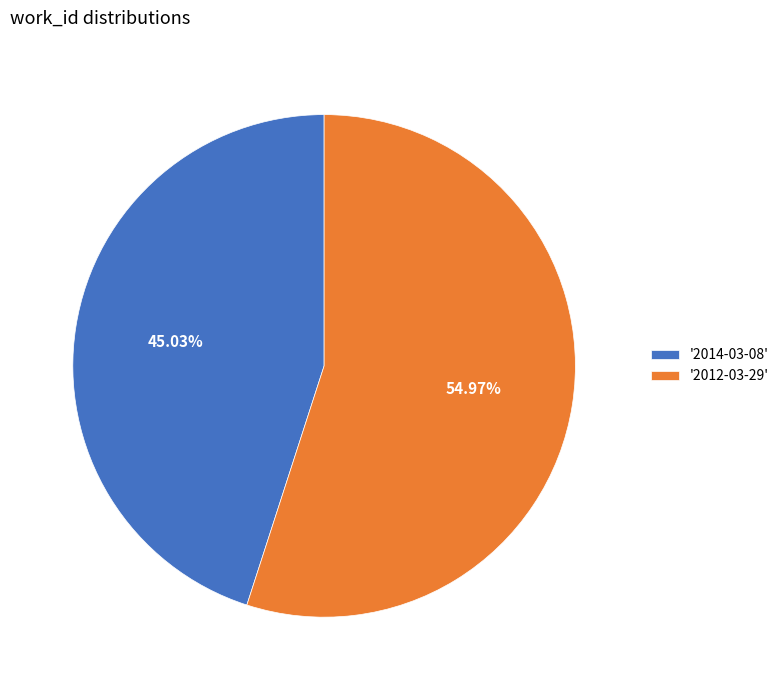

Combined, do '2014-03-08' and '2012-03-29' account for over 50%?

Yes